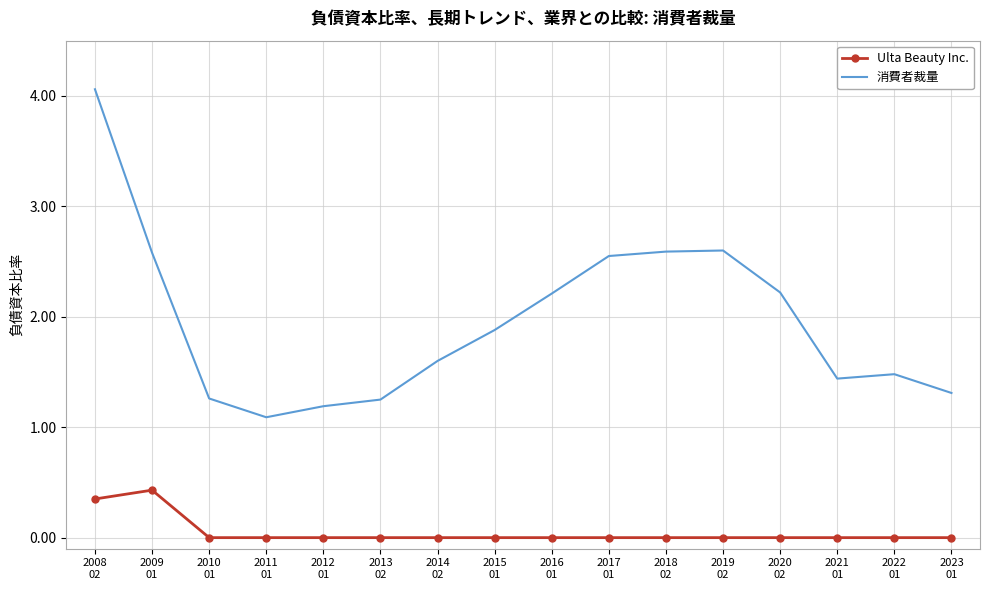

The Ulta Beauty Inc. series shows 0.0 at 2011
01. True or false?

True